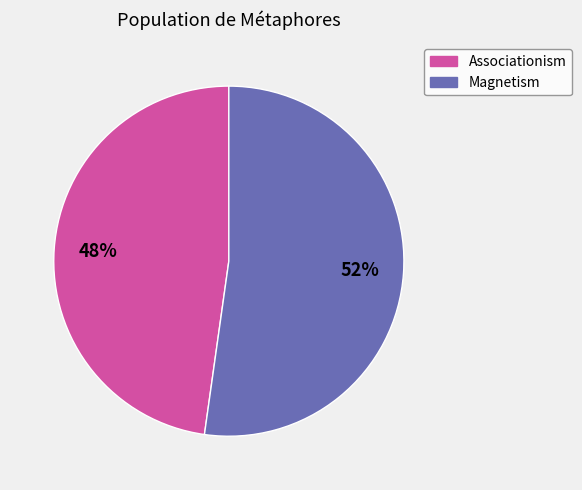

What is the smallest slice in the pie chart?

Associationism